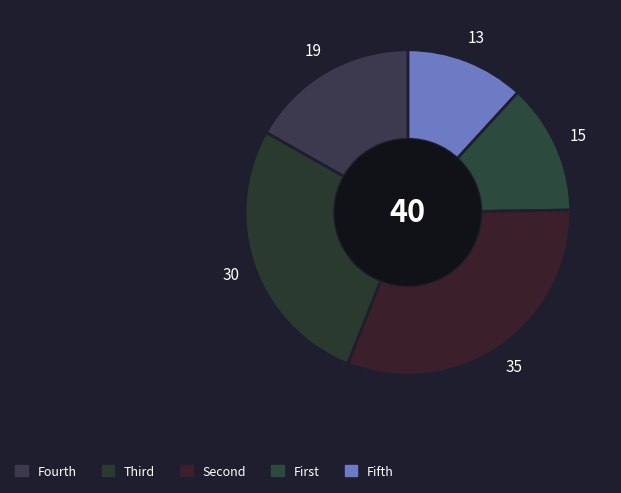

What is the smallest slice in the pie chart?

13